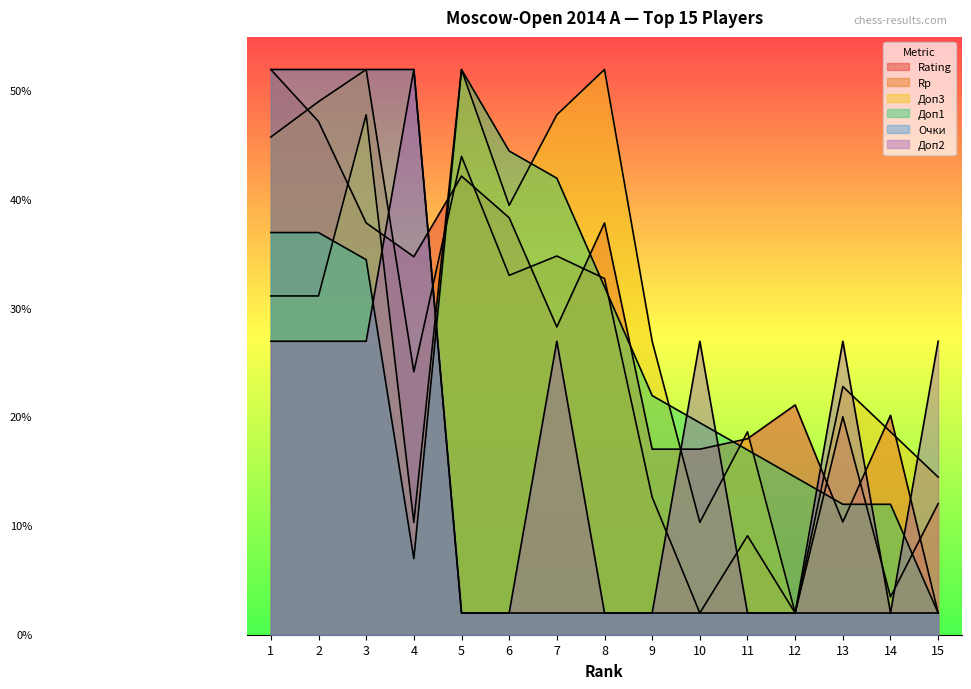

How many data points in Rp are less than 24?

7